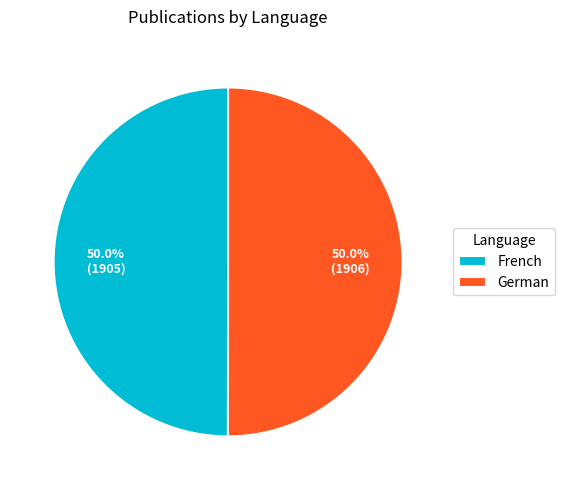

To the nearest percent, what portion does French represent?

50%